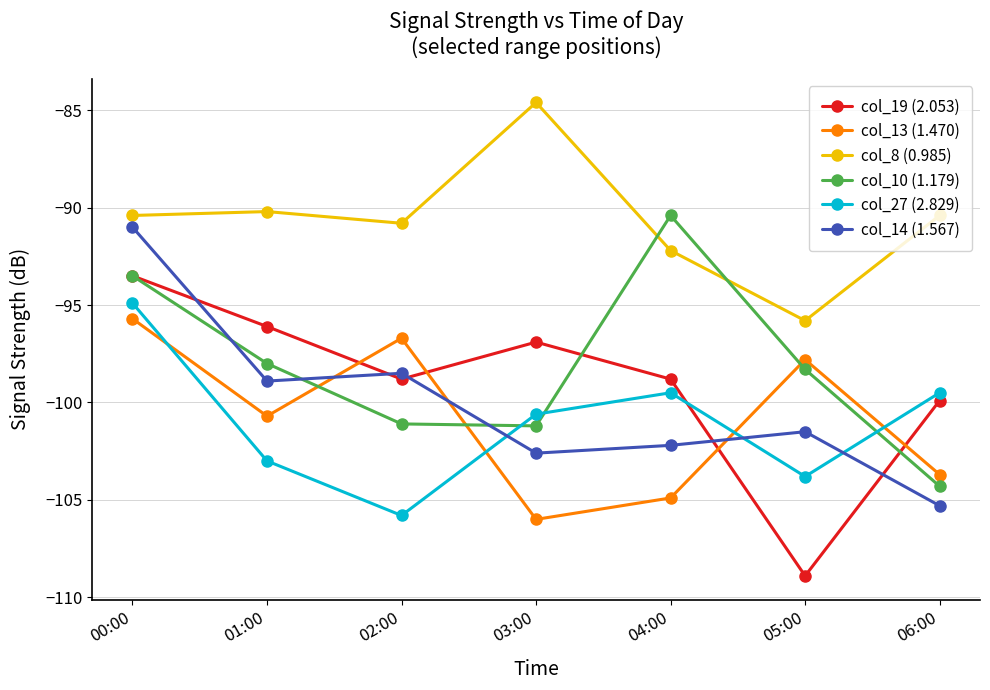

Rank the series at 04:00 from lowest to highest value.

col_13 (1.470), col_14 (1.567), col_27 (2.829), col_19 (2.053), col_8 (0.985), col_10 (1.179)